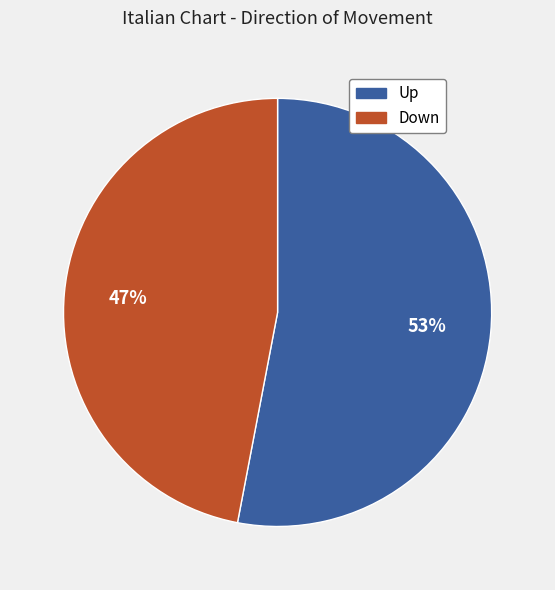

Rank the categories by value from highest to lowest.

Up, Down